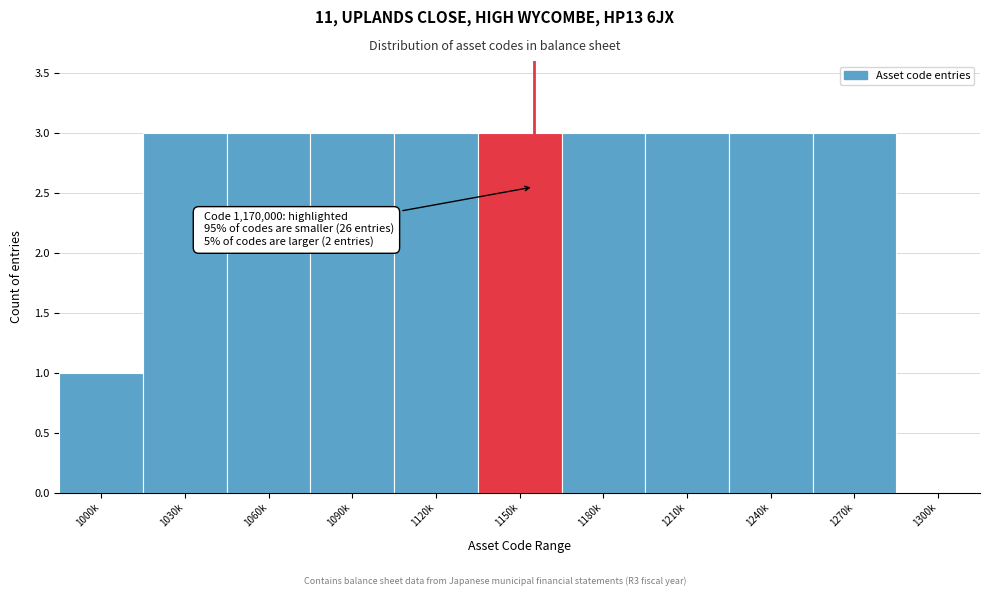

Reading left to right, what are all the values shown in this chart?

1000k=1	1030k=3	1060k=3	1090k=3	1120k=3	1150k=3	1180k=3	1210k=3	1240k=3	1270k=3	1300k=0